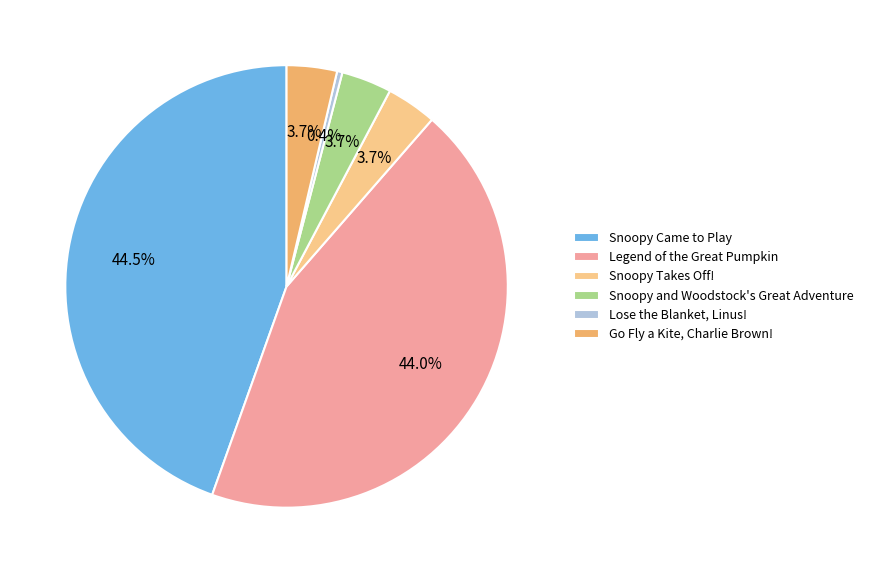

Between Snoopy and Woodstock's Great Adventure and Legend of the Great Pumpkin, which is larger?

Legend of the Great Pumpkin